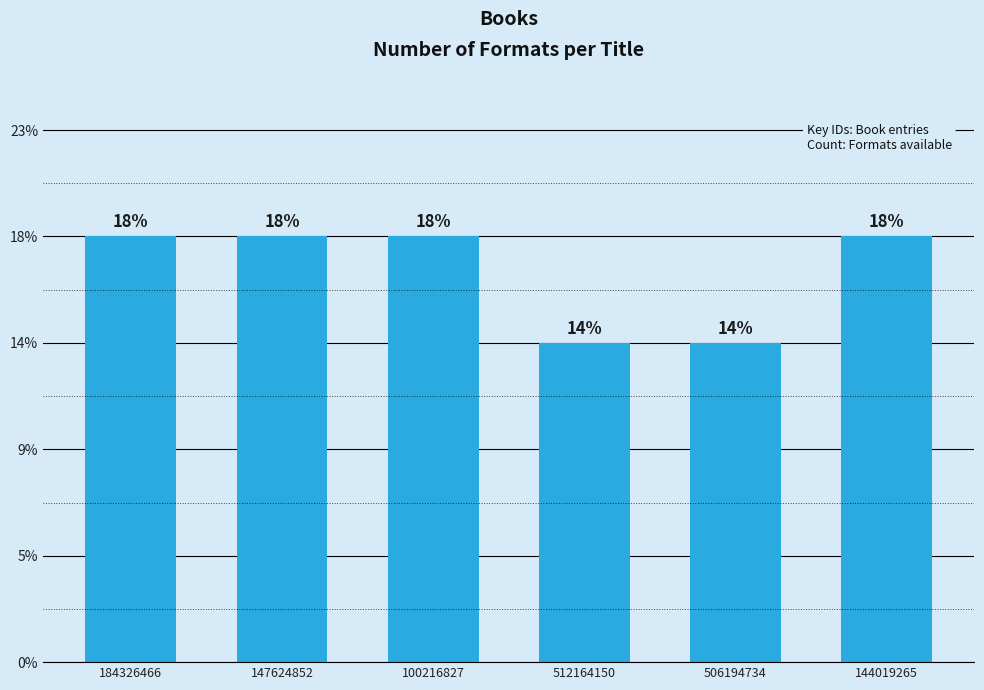

Are the bars horizontal?

No